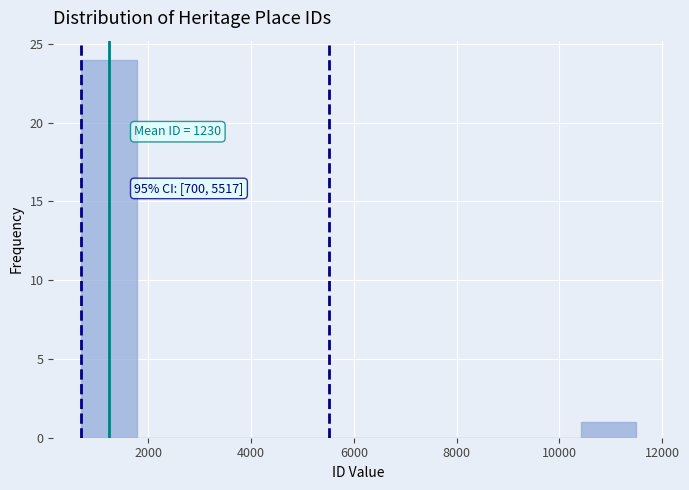

Which range on the x-axis has the tallest bar?

600 to 1800